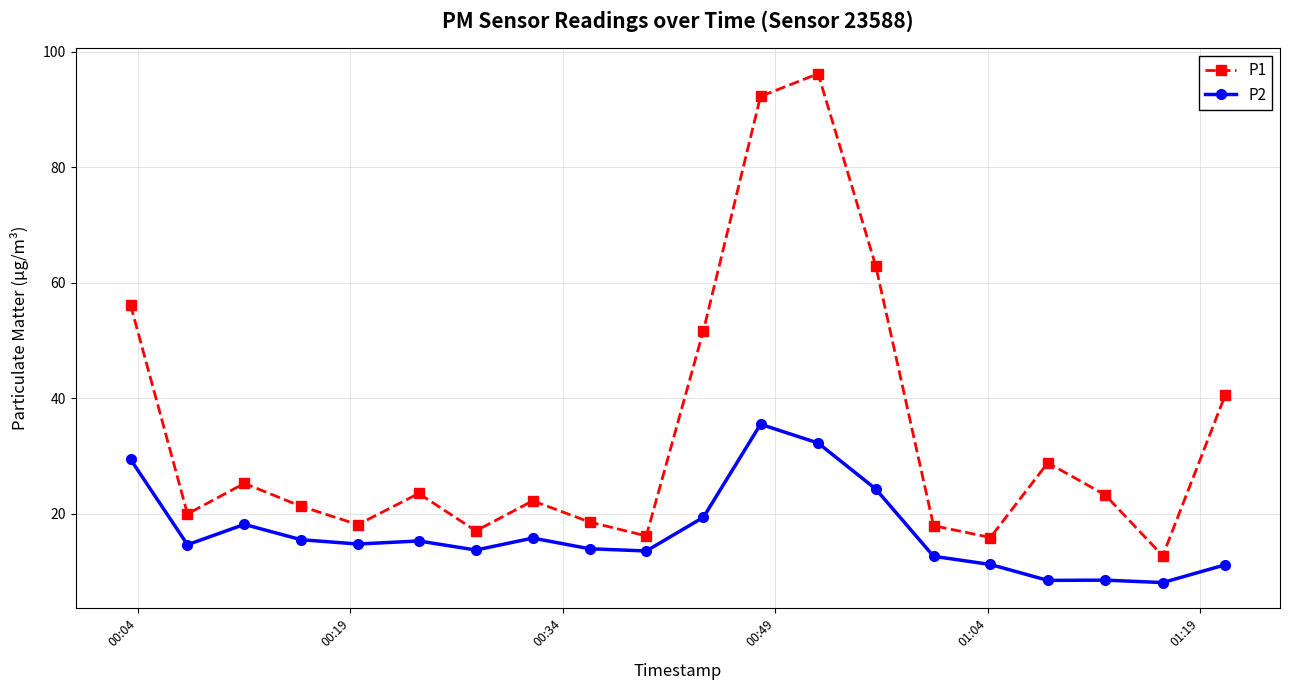

Is this an area chart (filled region under the line)?

No